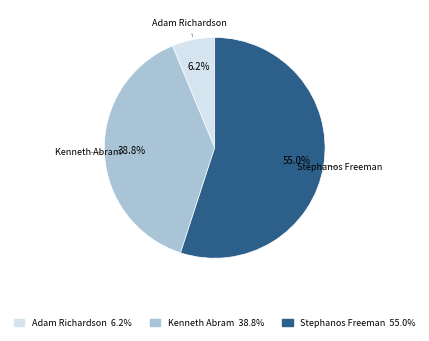

The Kenneth Abram slice represents 51% of the pie. True or false?

False